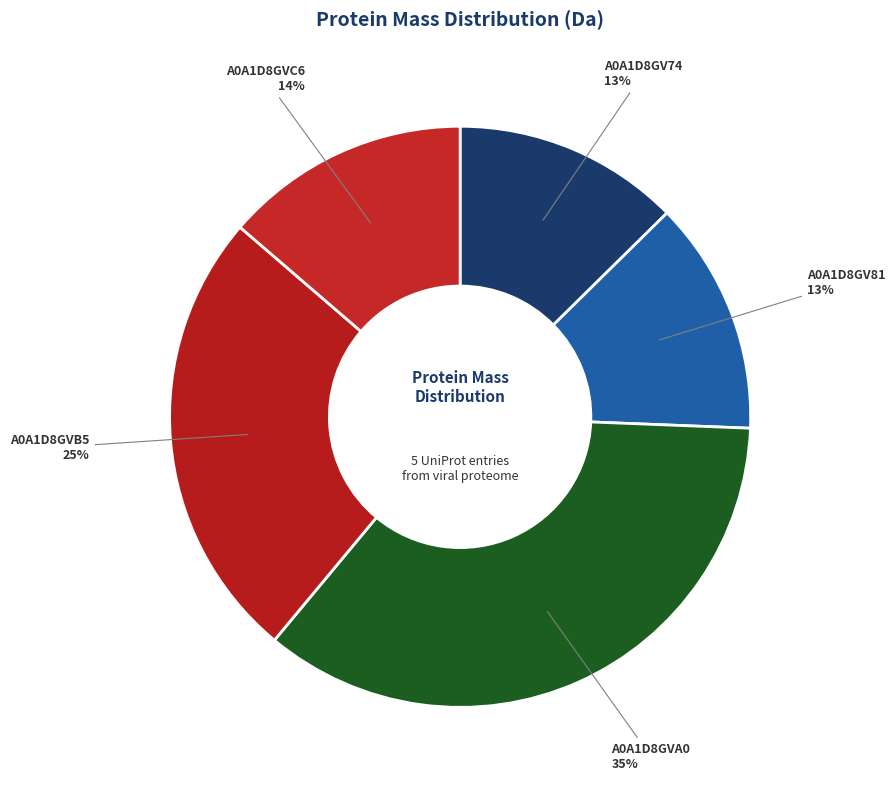

How many segments does this pie chart have?

5